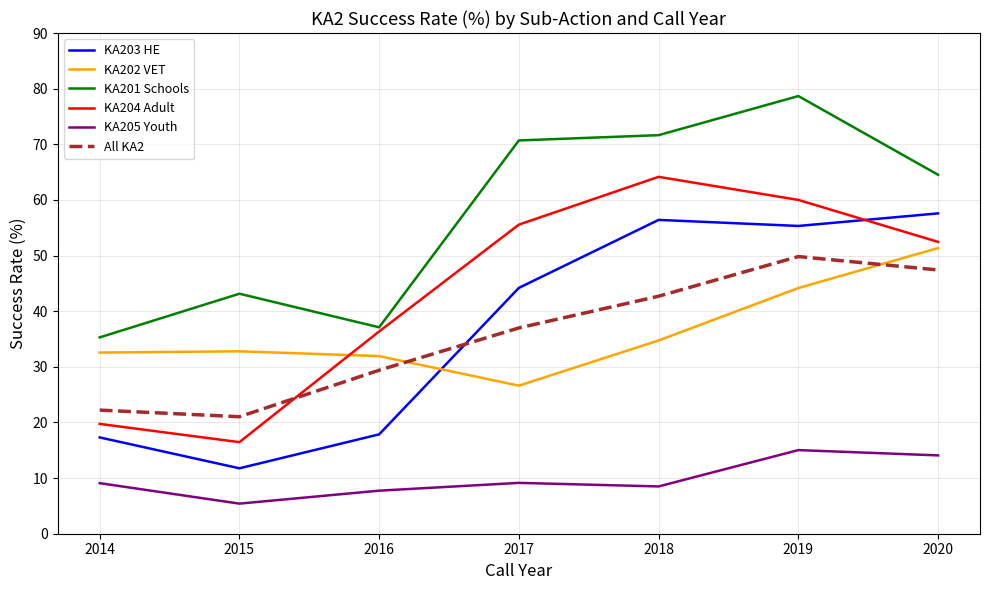

Count the number of data series in this chart.

6